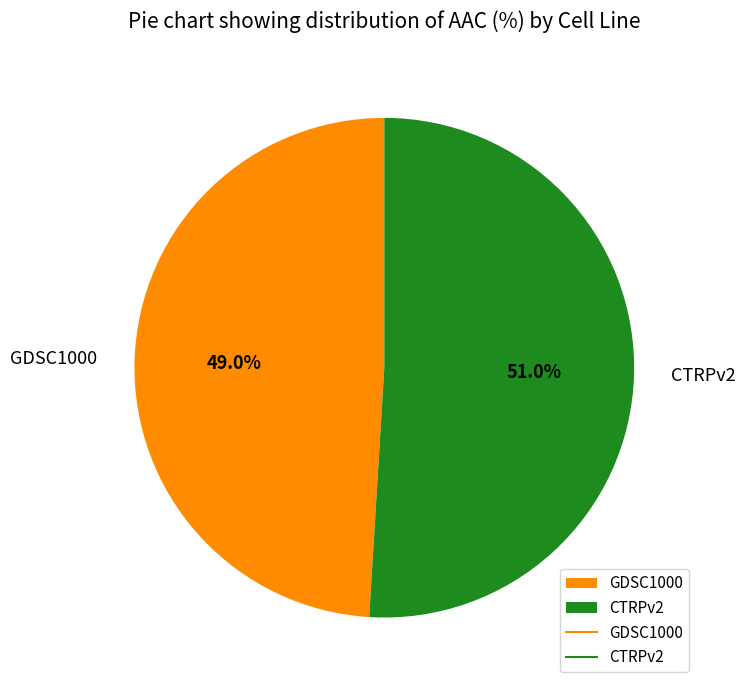

What percentage is the CTRPv2 slice, to the nearest percent?

51%